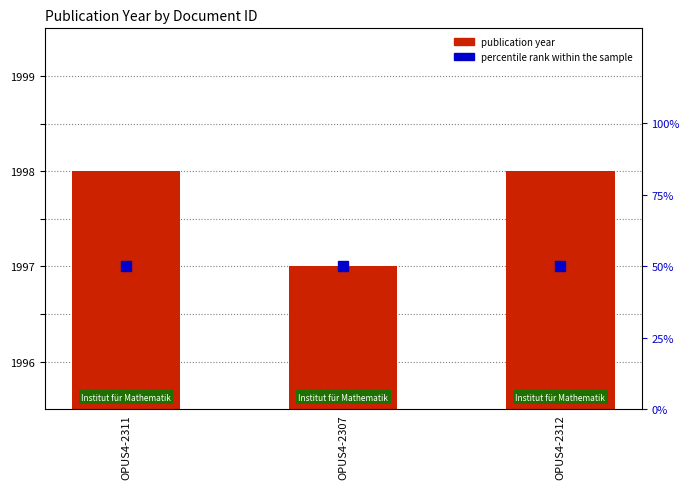

At which category is the sum across all series the highest?

OPUS4-2311